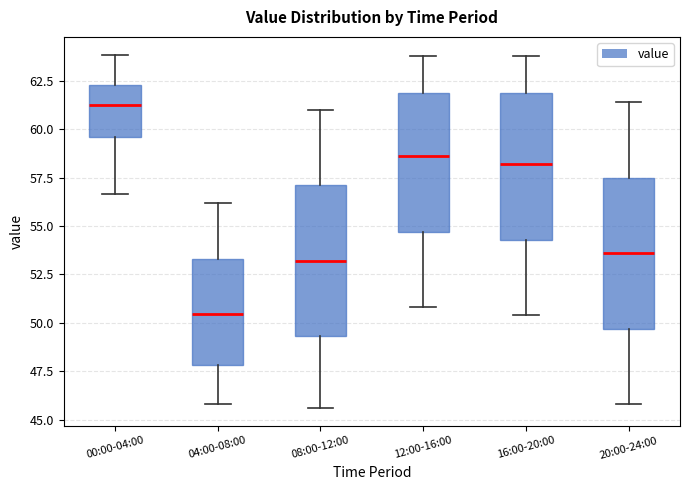

Where does the upper whisker of the box for 12:00-16:00 end on the y-axis? The values are not printed on the chart, so give them approximately, as read against the axis.

64.0